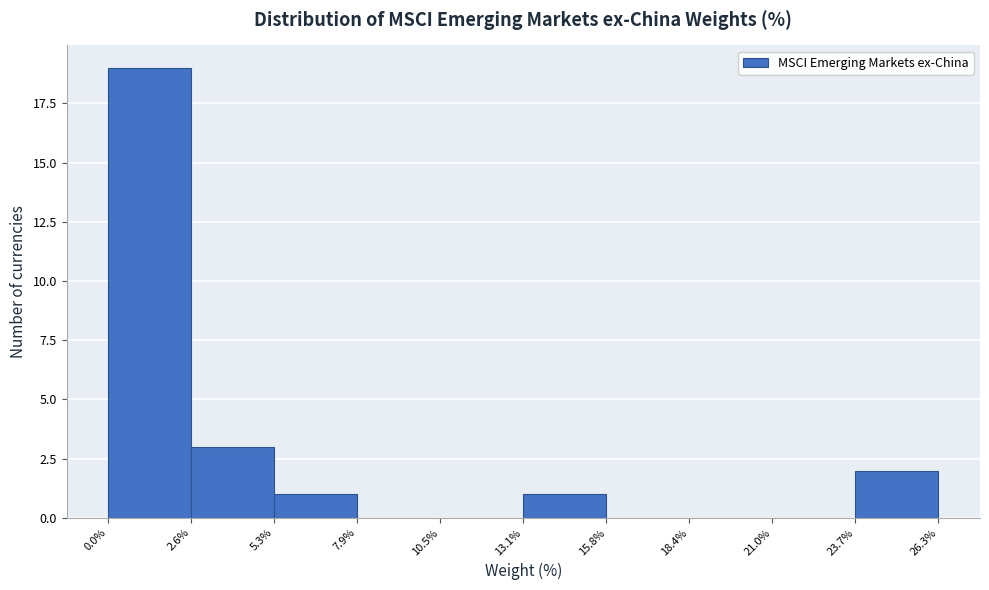

What is the height of the bar covering 13.1% to 15.8% on the x-axis? The values are not printed on the chart, so give them approximately, as read against the axis.

1